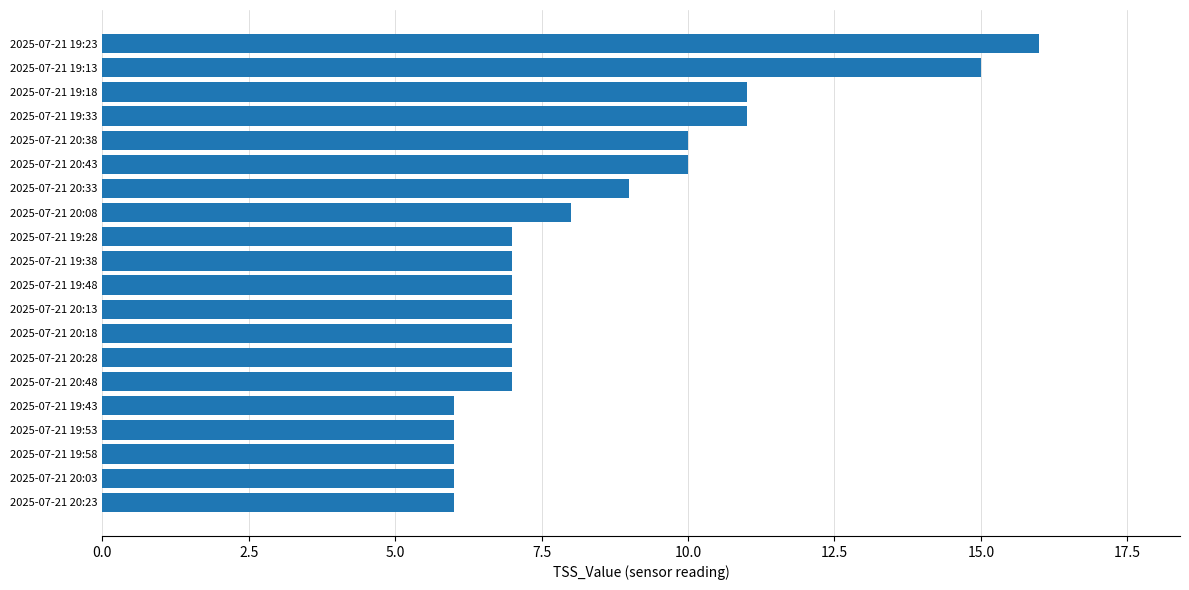

True or false: the data shows 11 at 2025-07-21 20:08.

False